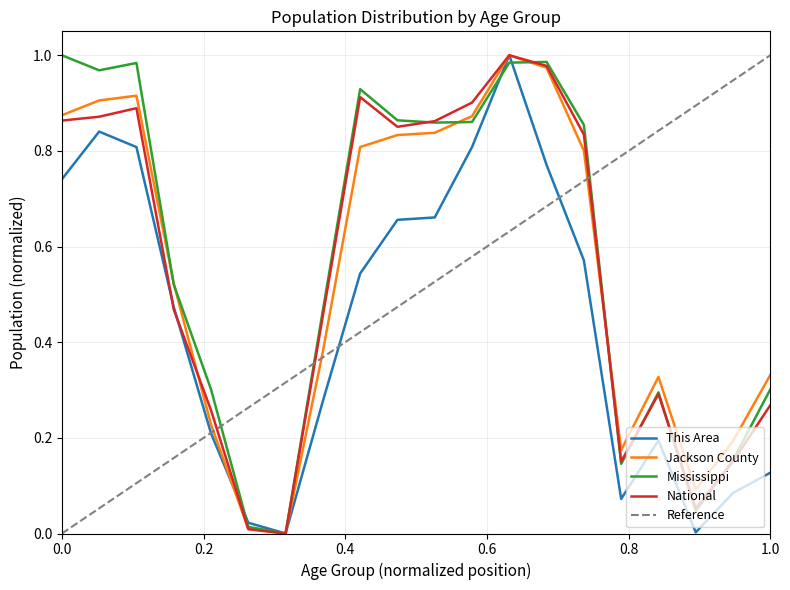

Where is the first local maximum for Mississippi?

10 to 14